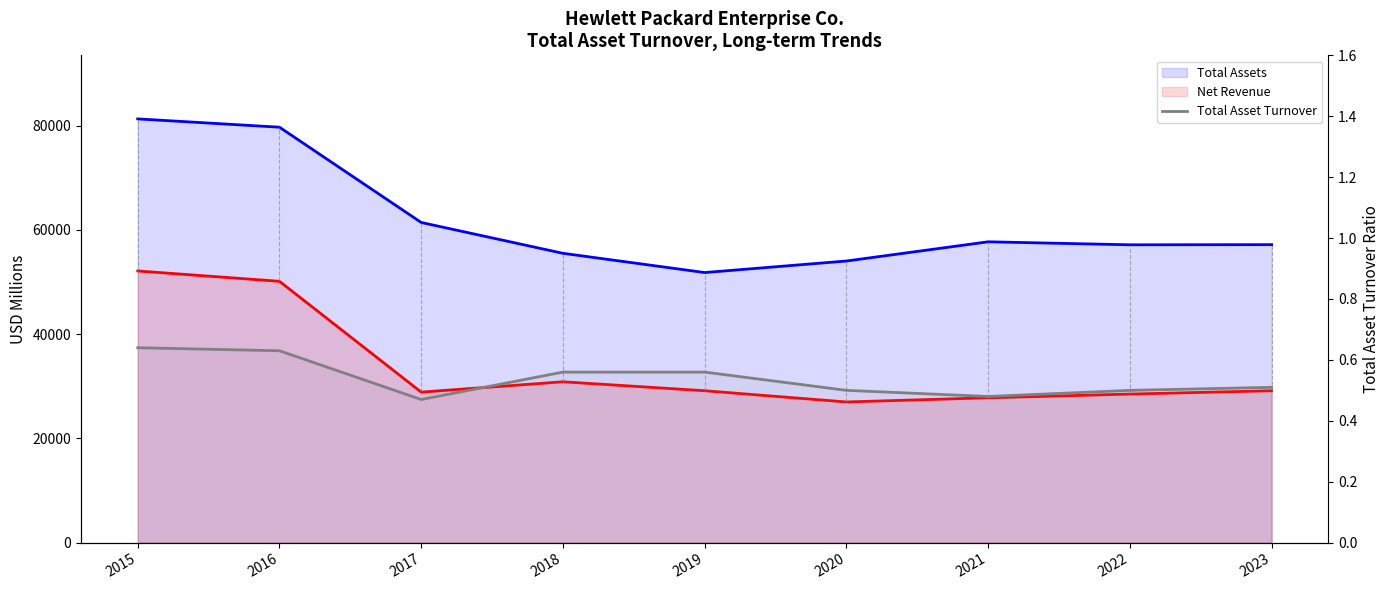

Rank the series by their maximum value, from lowest to highest.

Total Asset Turnover, Net Revenue, Total Assets